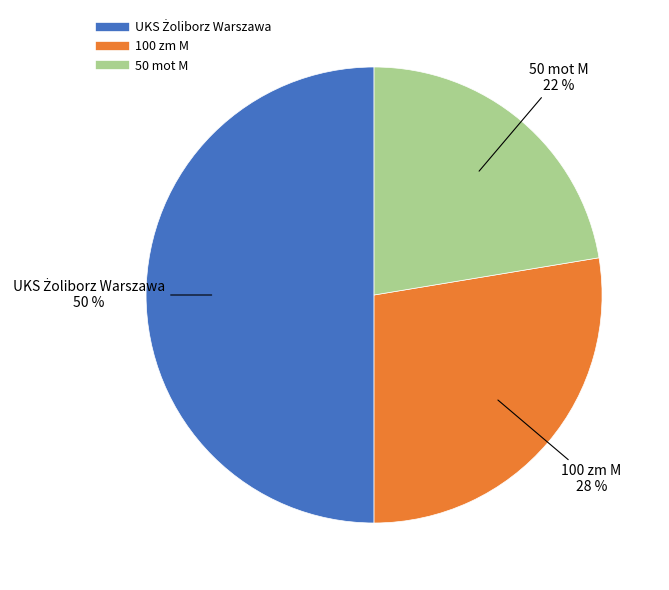

What percentage is the 100 zm M slice, to the nearest percent?

28%